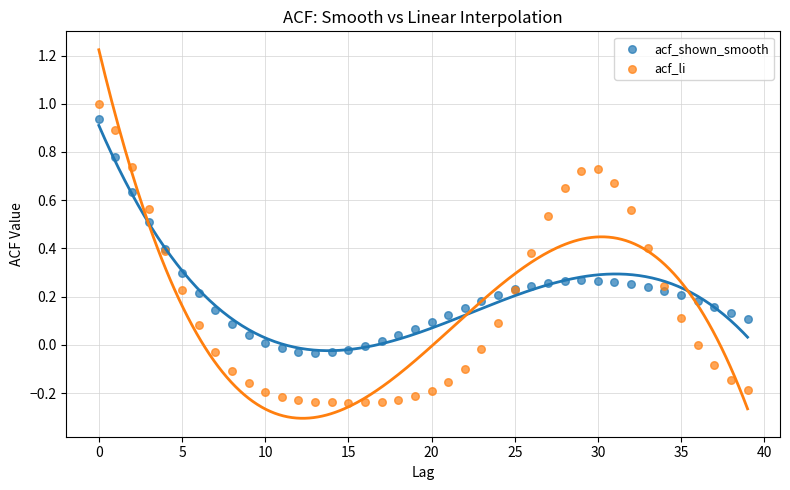

Which series contains the lowest Y value?

acf_li